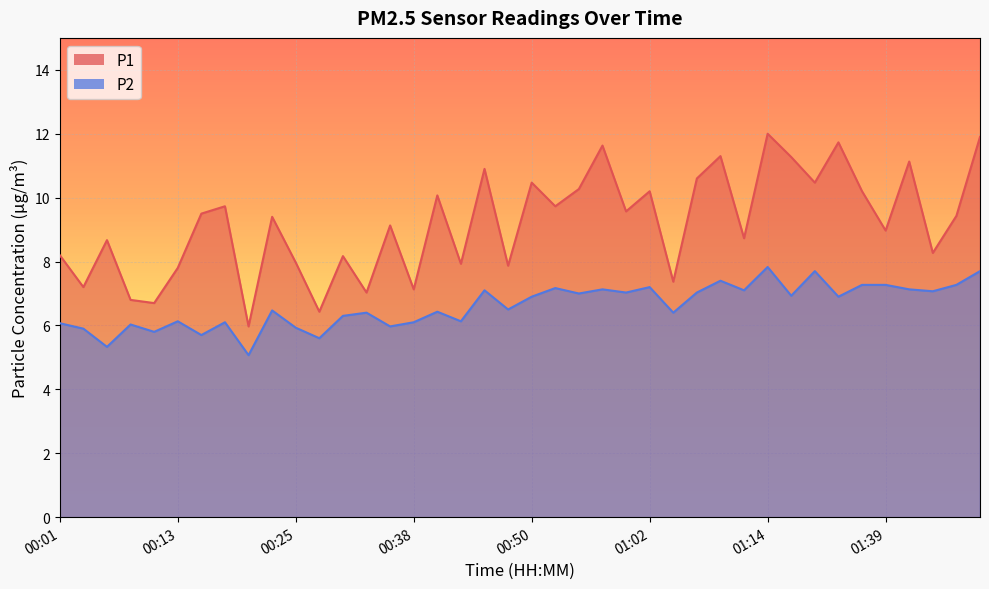

How many interior local valleys does the P2 series have?

15